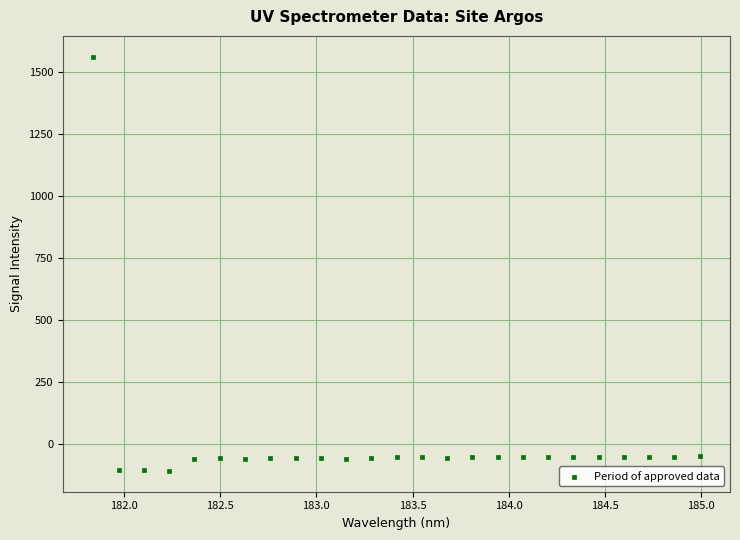

What is the range of Y values (max minus min)?

1668.8